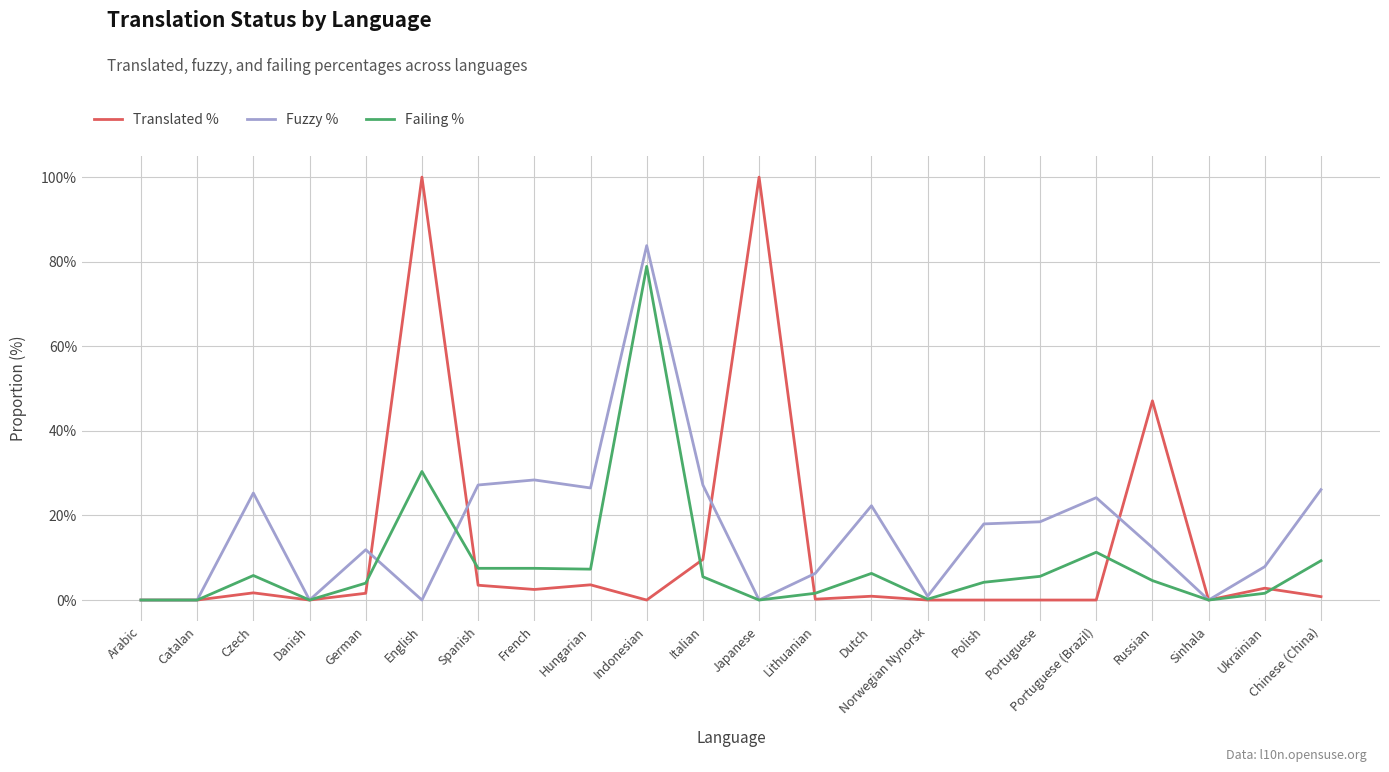

What is the maximum value for Translated %?

100.0